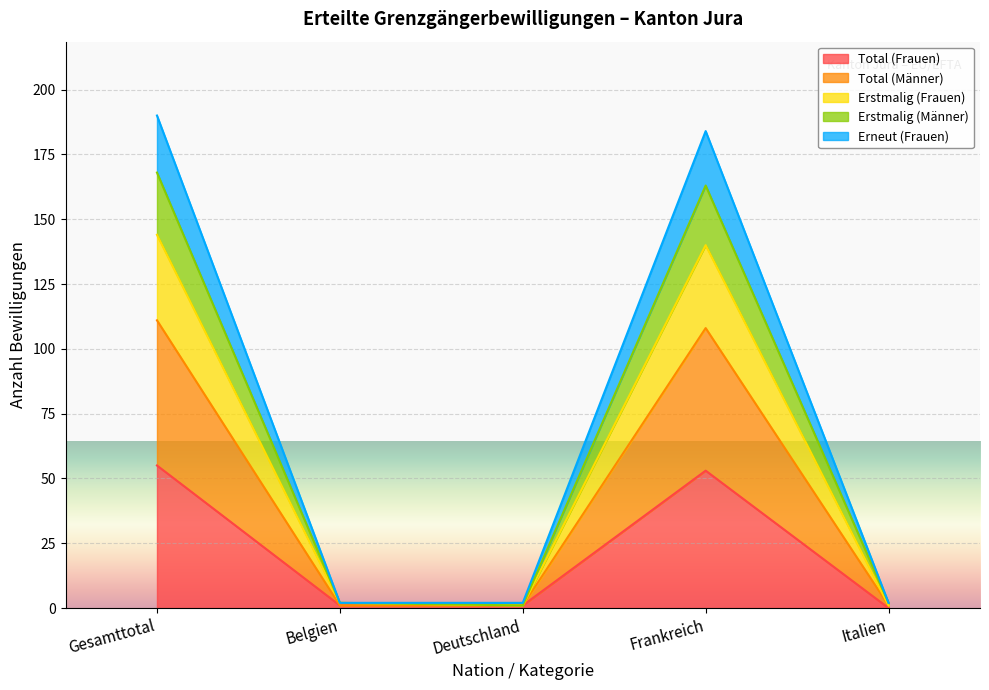

Reading left to right, list the values for the Total (Frauen) series.

Gesamttotal=55	Belgien=1	Deutschland=1	Frankreich=53	Italien=0